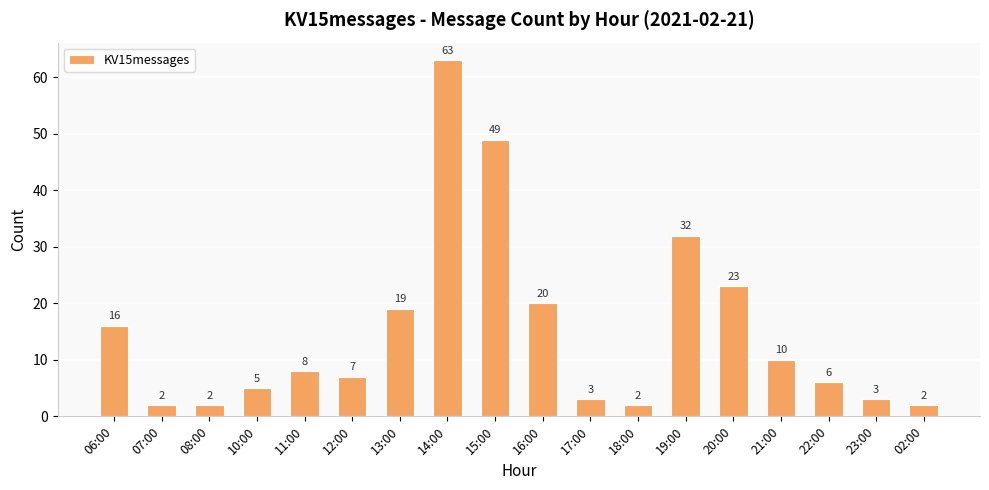

How many series are shown in this chart?

1